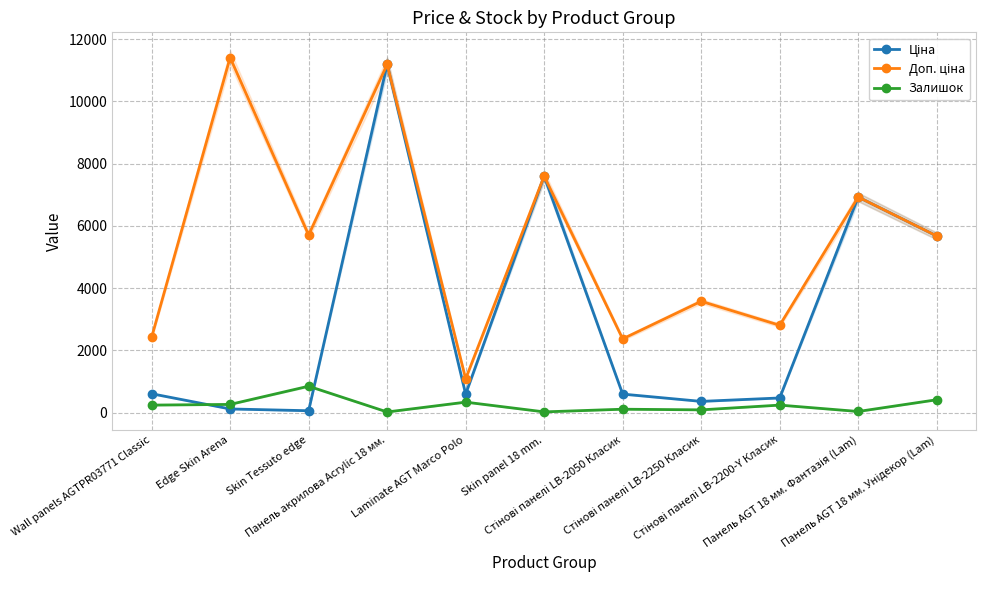

Is this an area chart (filled region under the line)?

No